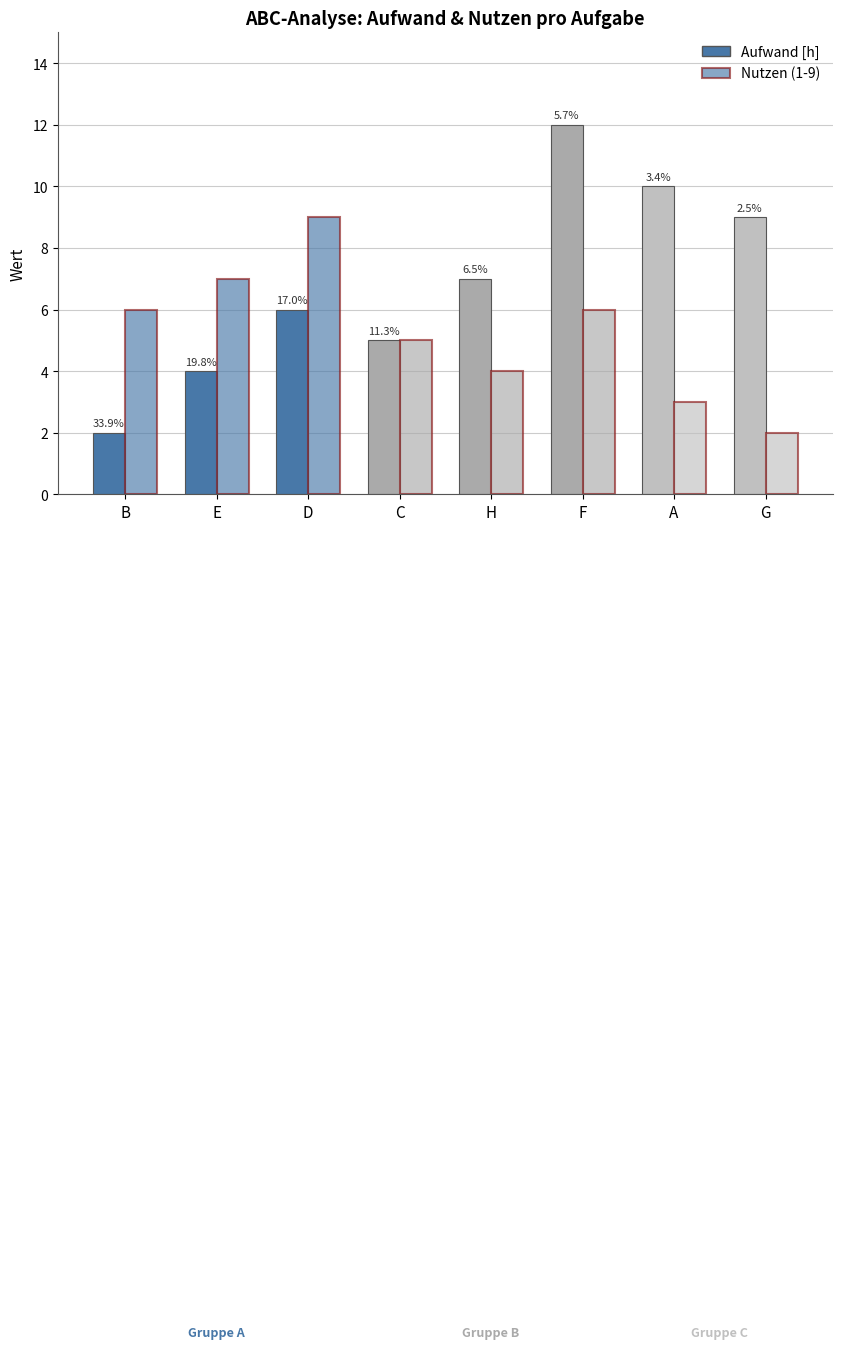

Reading right to left, transcribe all the data shown in this chart.

Aufwand [h]: 9	10	12	7	5	6	4	2
Nutzen (1-9): 2	3	6	4	5	9	7	6